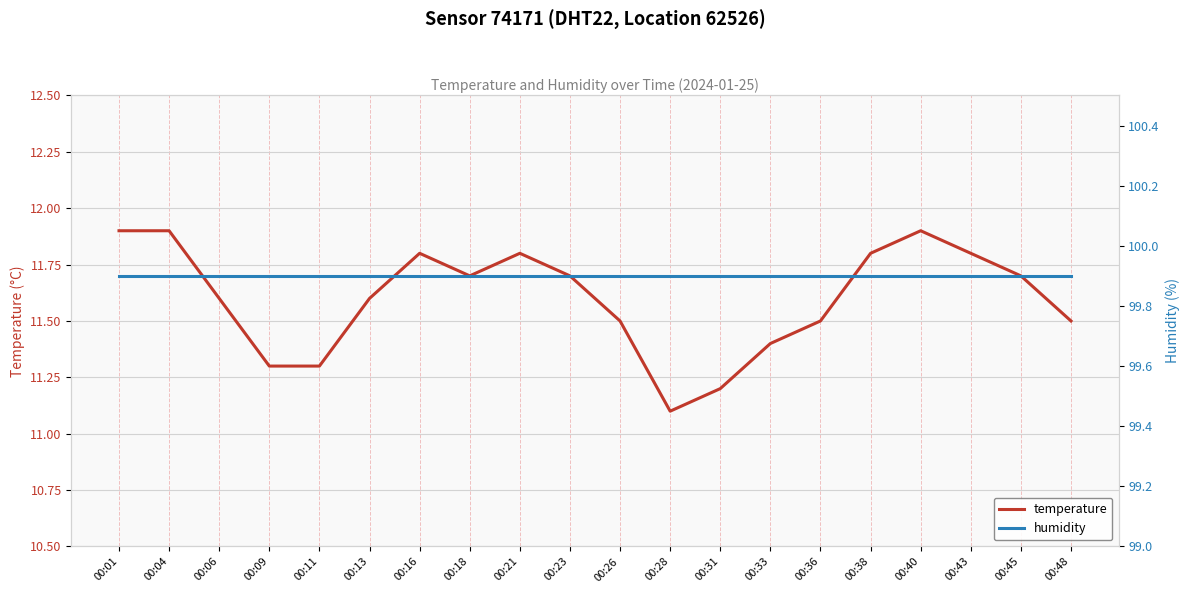

At which category is the sum across all series the highest?

00:01